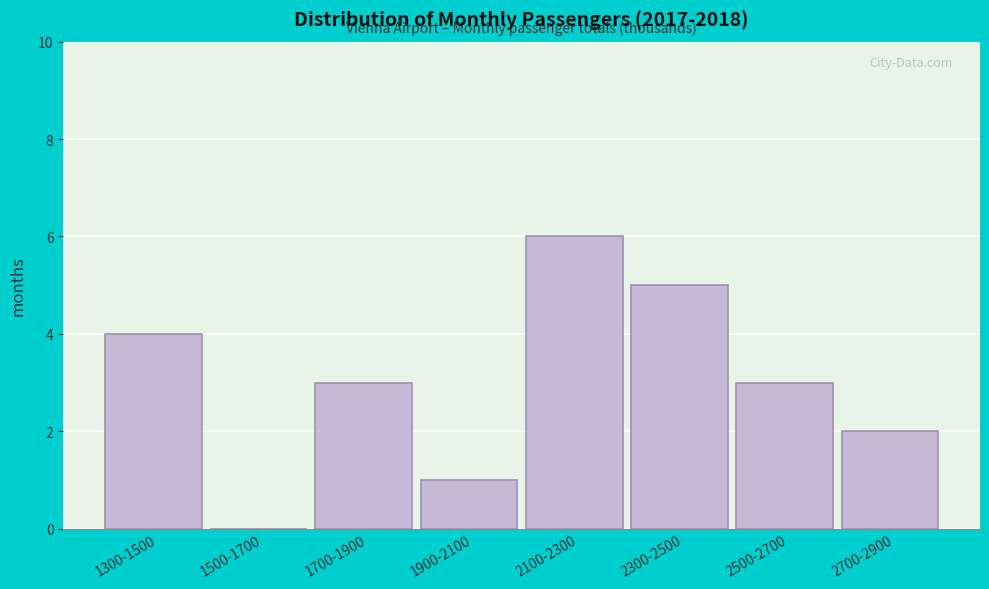

Reading left to right, list all the values displayed in this chart.

1300-1500=4	1500-1700=0	1700-1900=3	1900-2100=1	2100-2300=6	2300-2500=5	2500-2700=3	2700-2900=2